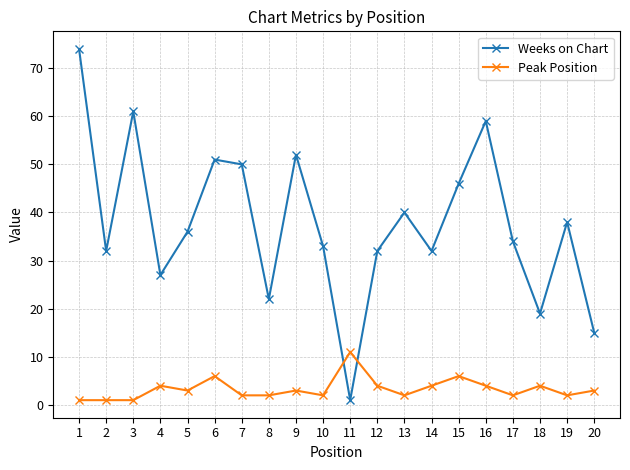

List the series in order of their overall mean, highest first.

Weeks on Chart, Peak Position